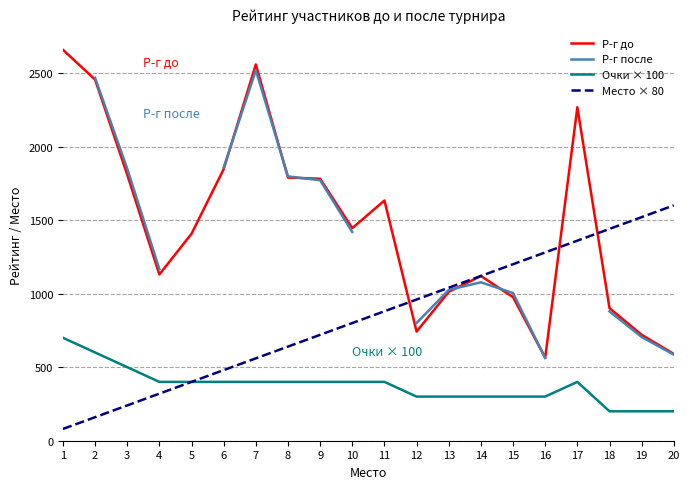

At which label does Место × 80 reach its peak?

20